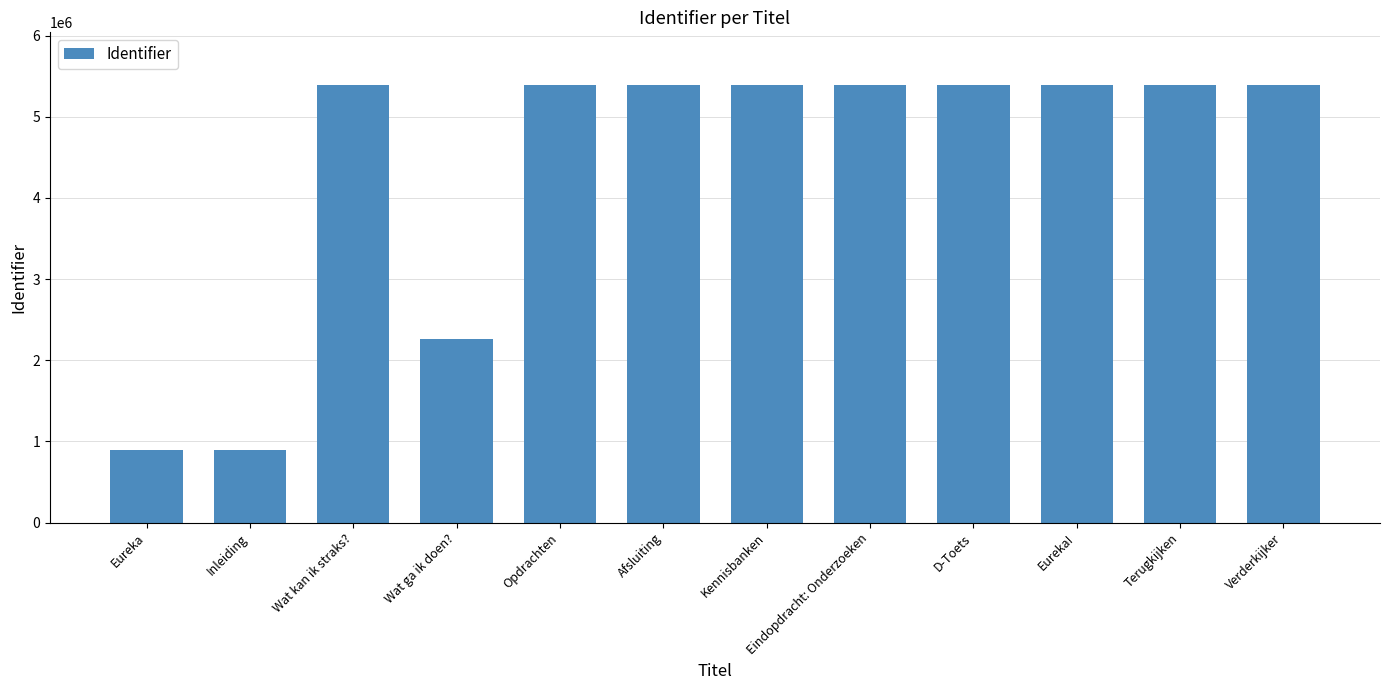

What is the maximum value shown in the chart?

5392751